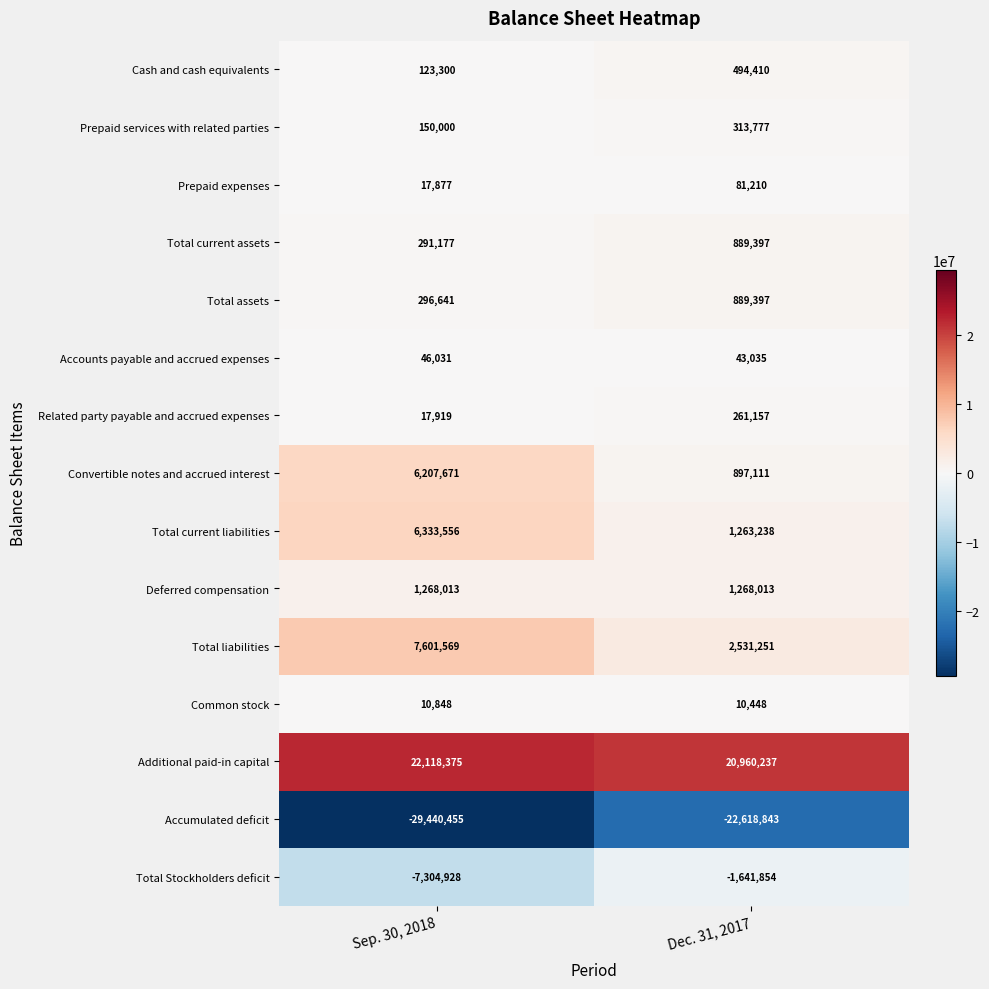

At which category is the sum across all series the highest?

Sep. 30, 2018